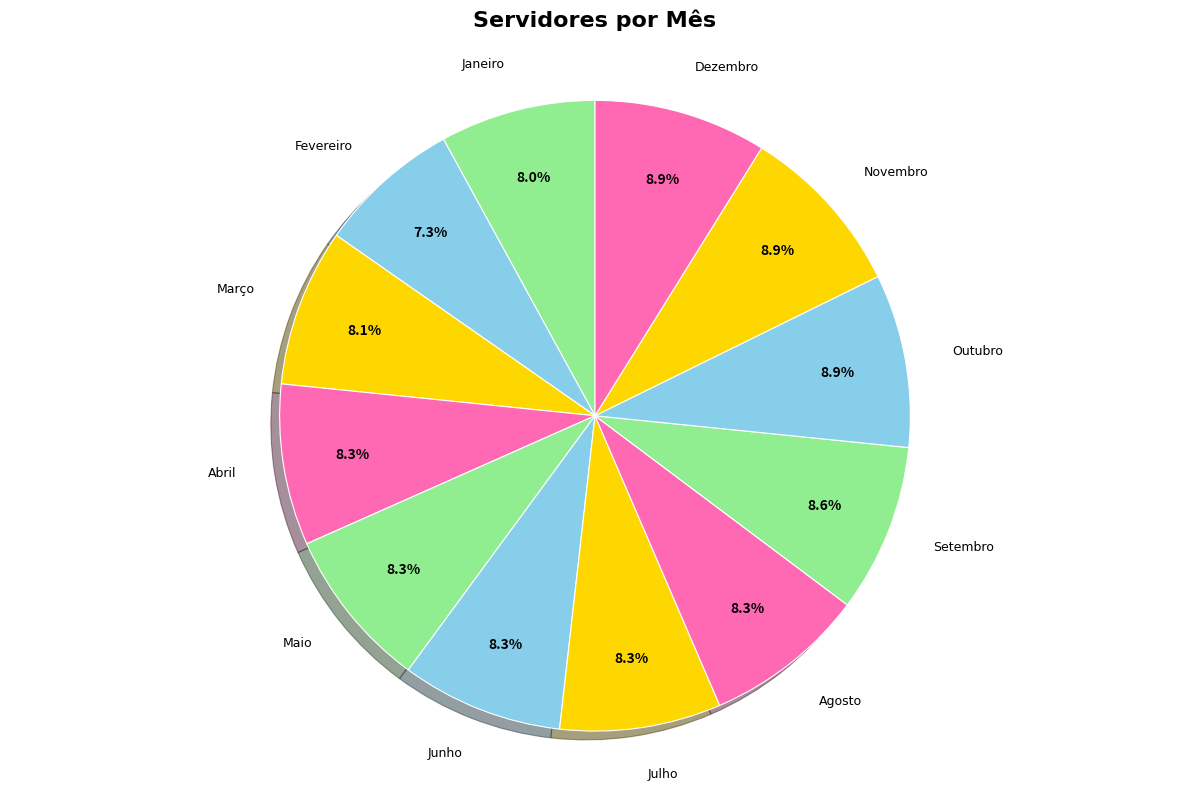

How many segments does this pie chart have?

12